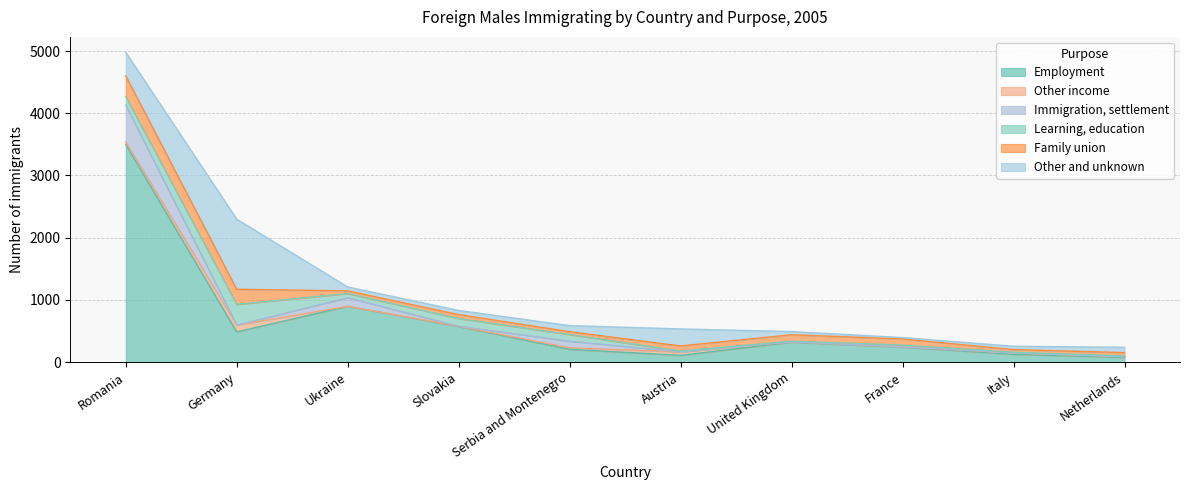

In Other income, how many points are higher than both neighbors (excluding endpoints)?

3